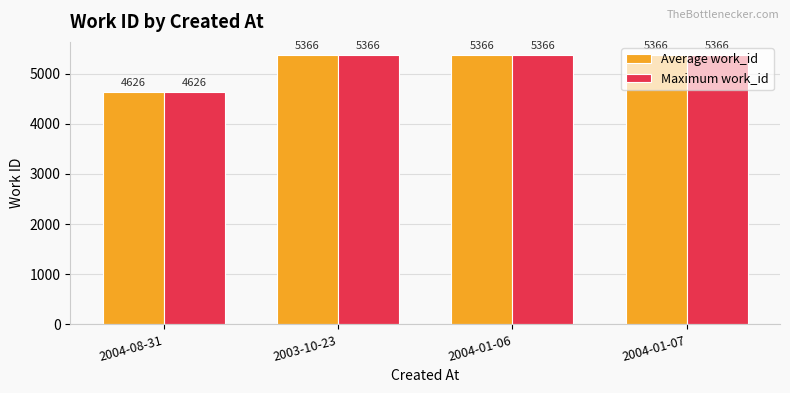

The Maximum work_id series shows 5366 at 2003-10-23. True or false?

True